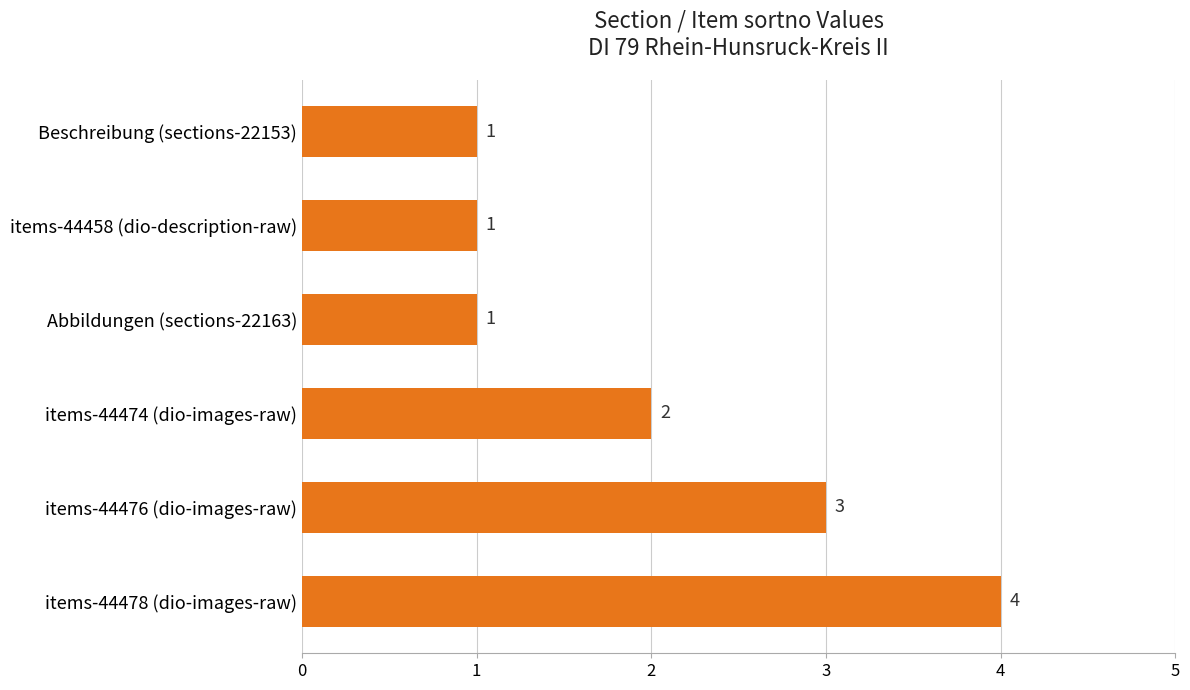

The chart shows a value of 4 at items-44478 (dio-images-raw). True or false?

True